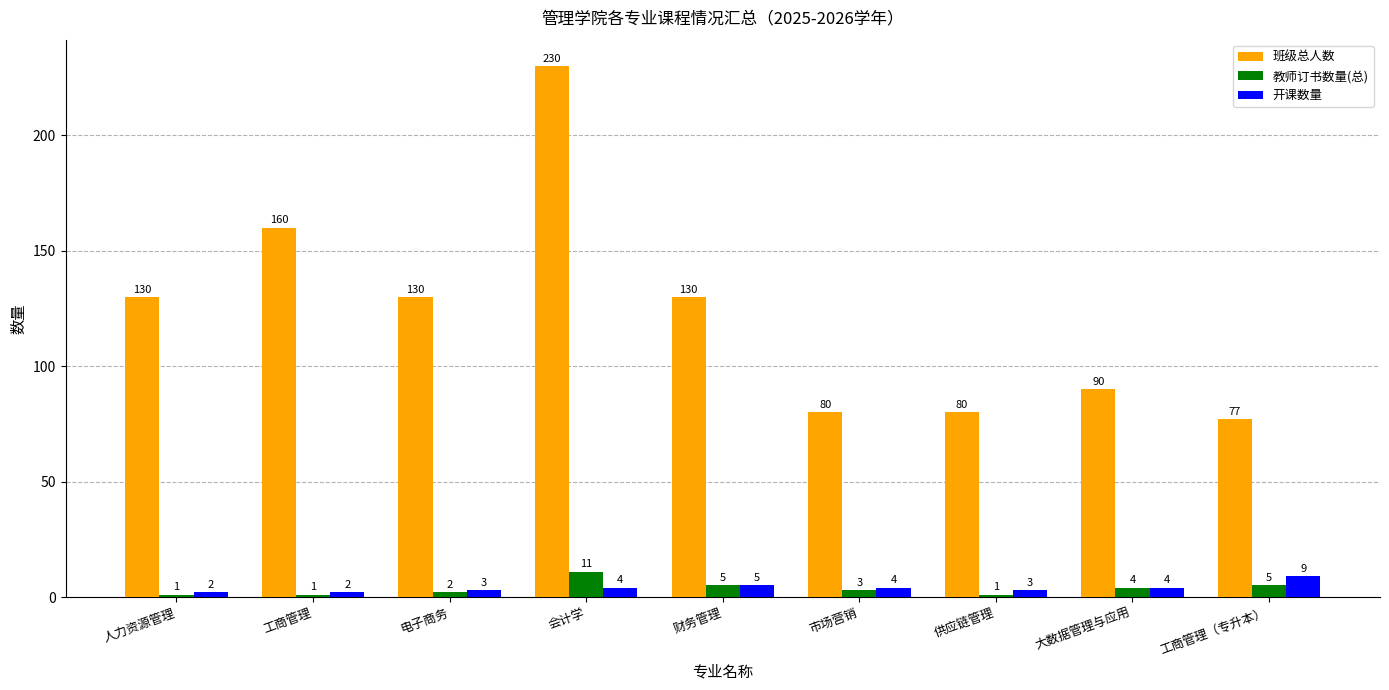

What is the total value across all series at 电子商务?

135